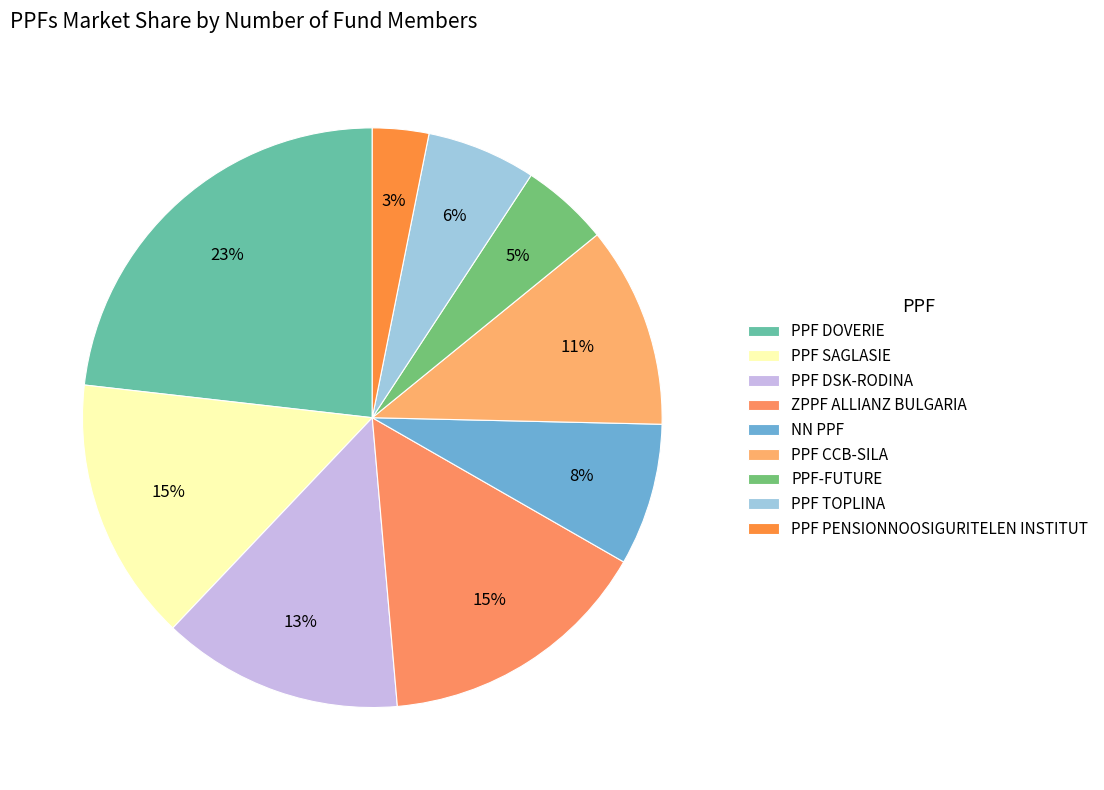

Is there a majority slice in this chart?

No